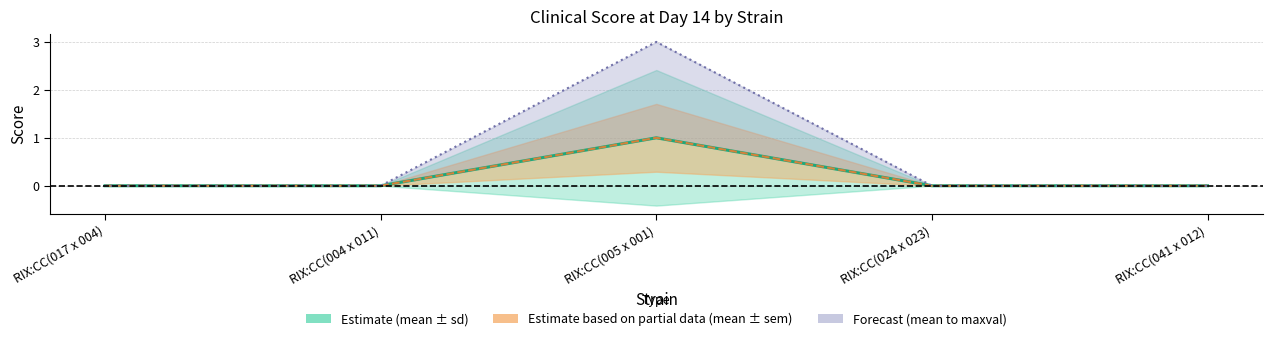

The sem series shows -1 at RIX:CC(004 x 011). True or false?

False